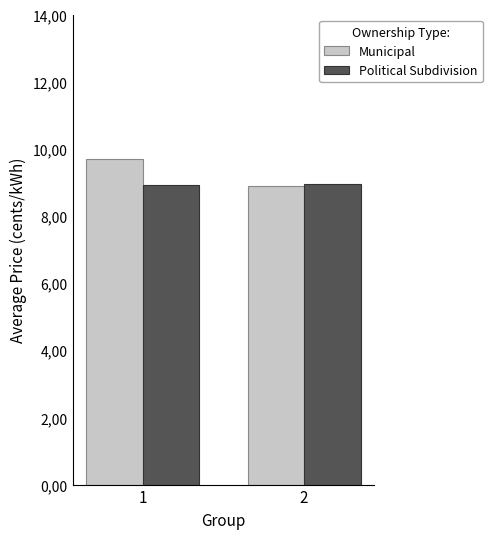

What are all the series names shown in the legend?

Municipal, Political Subdivision